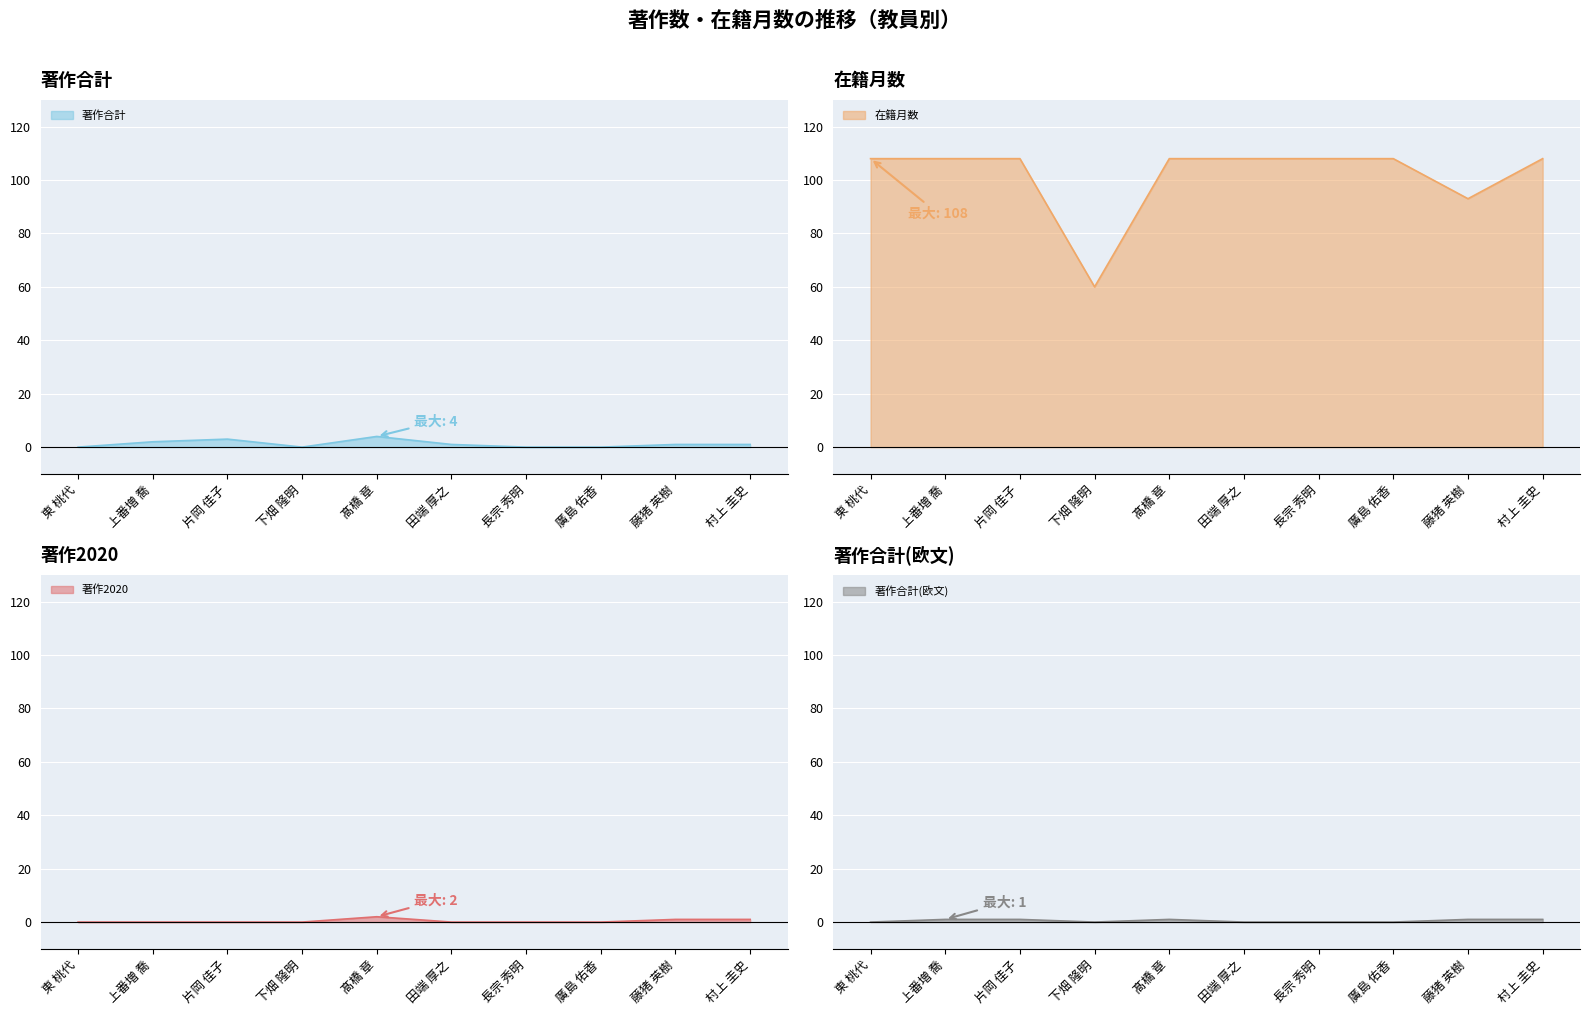

What is the label of the 7th point from the left?

長宗 秀明